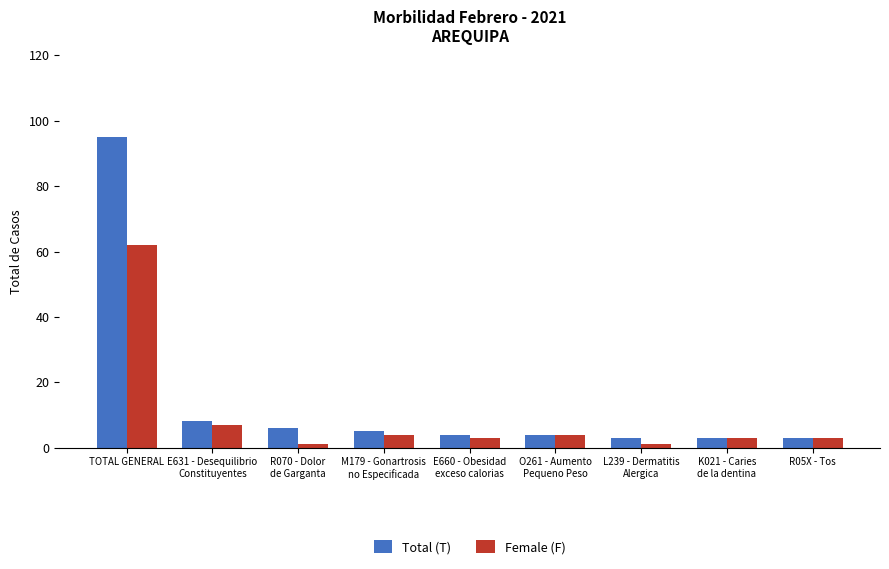

At how many categories does at least one series exceed 67?

1